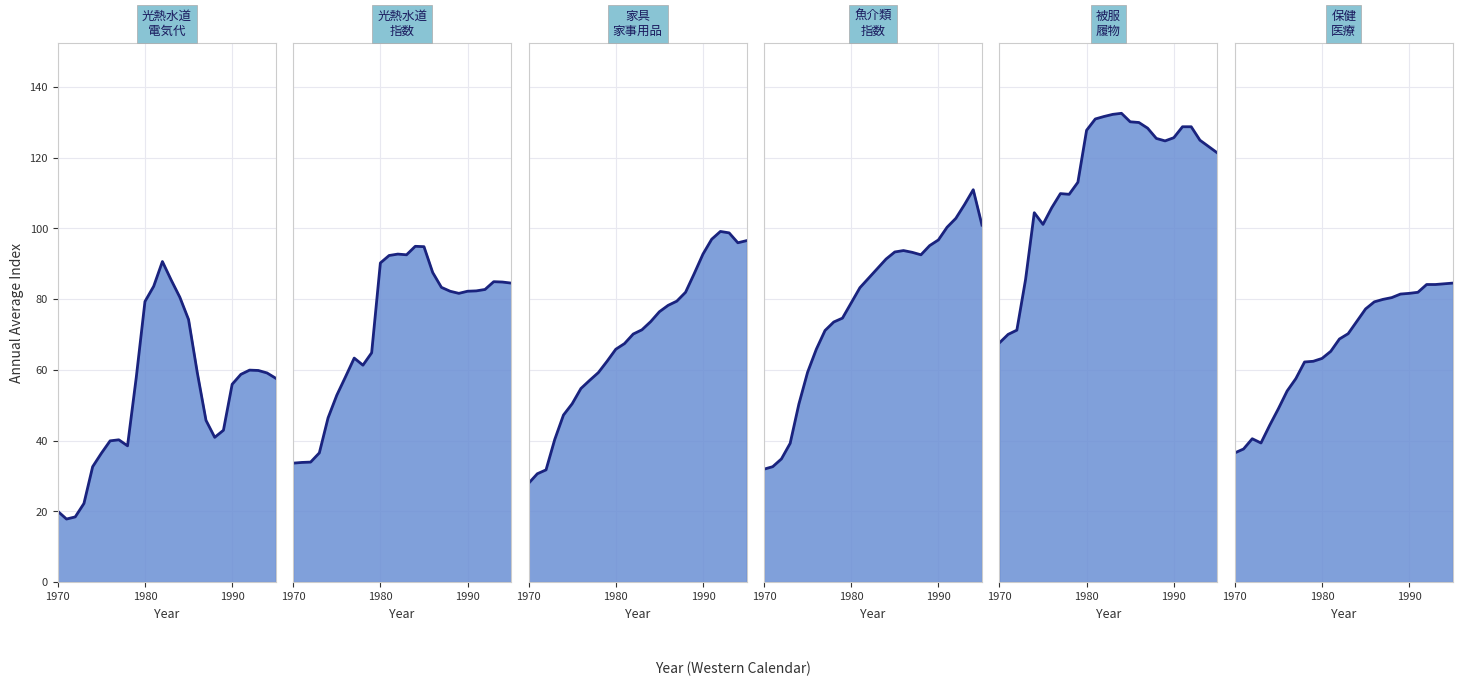

Which series has the widest spread of values?

col_6 (魚介類)